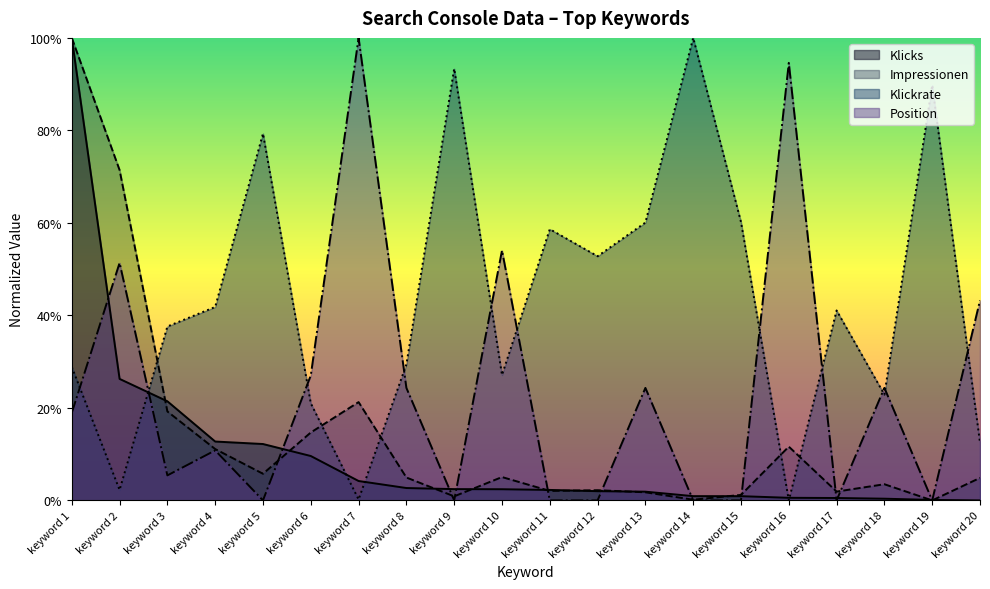

At which category does the chart reach its minimum across all series?

keyword 20